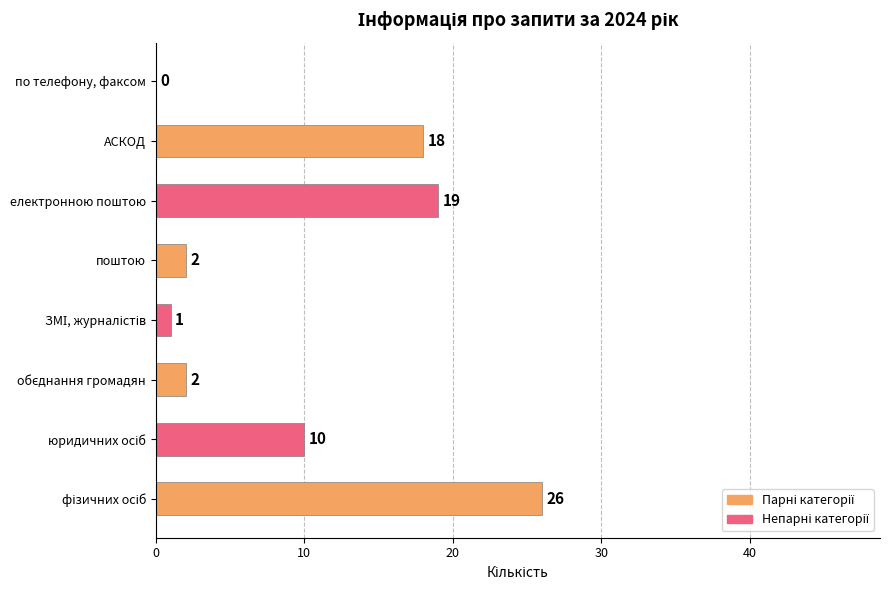

Between поштою and АСКОД, which is larger?

АСКОД